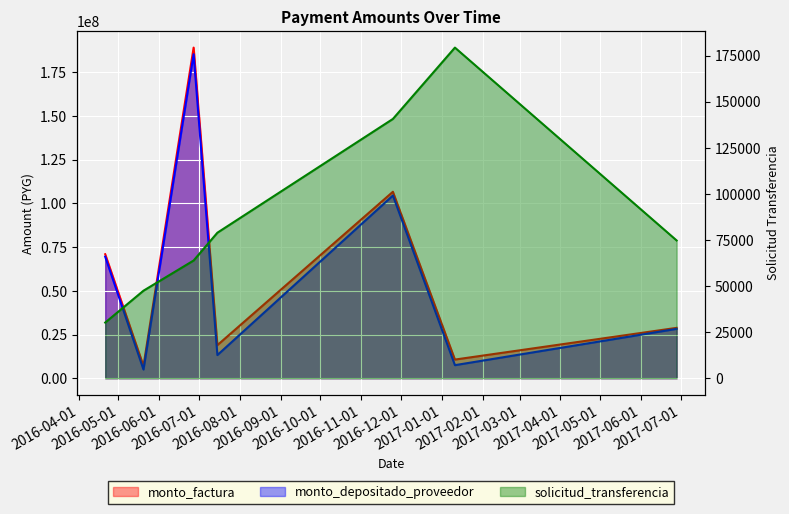

True or false: solicitud_transferencia has a value of 9645 at 2016-04-21.

False